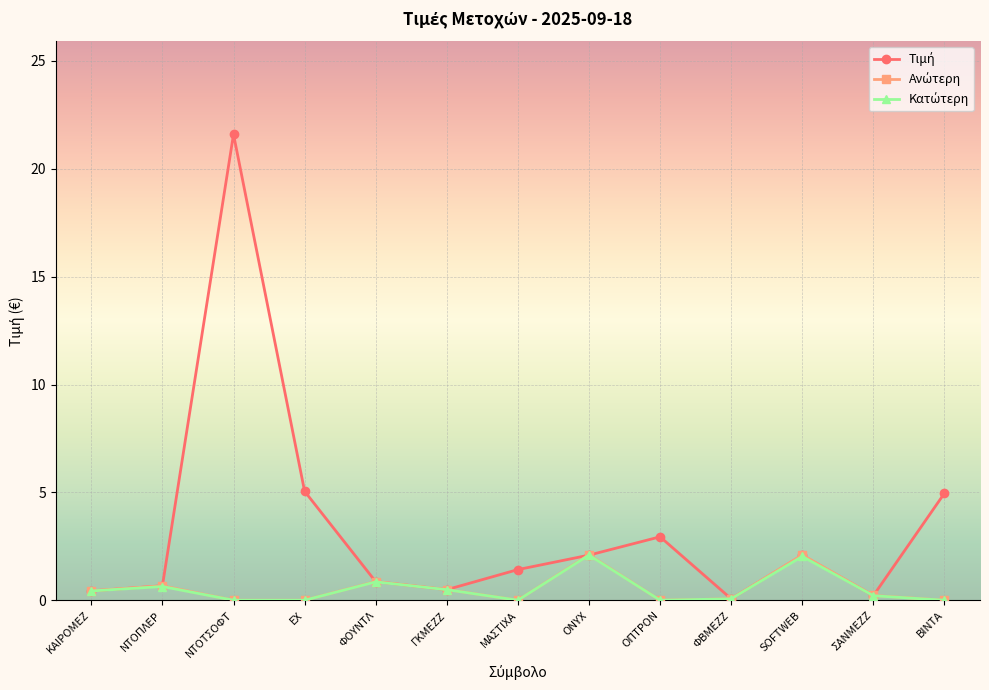

What is the label of the 12th point from the left?

ΣΑΝΜΕΖΖ